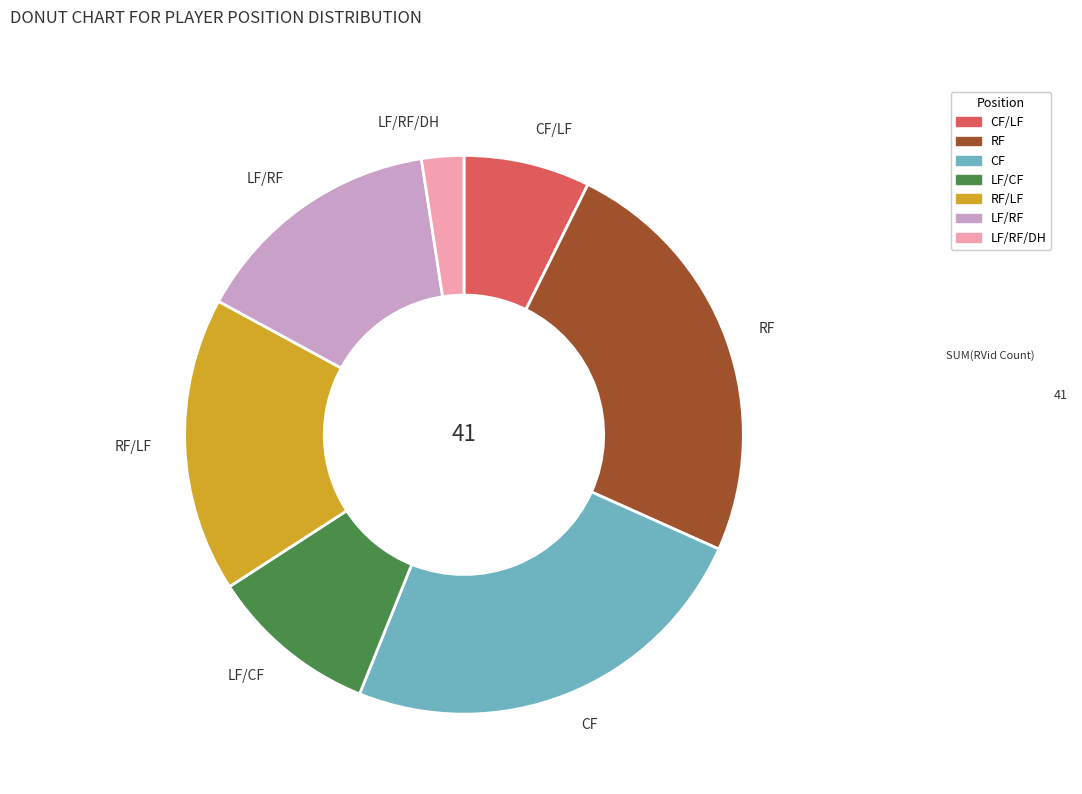

Is the sum of CF and RF/LF greater than half?

No